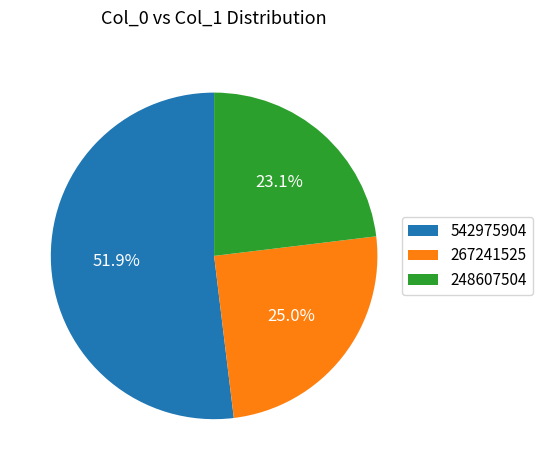

The 542975904 slice represents 57% of the pie. True or false?

False